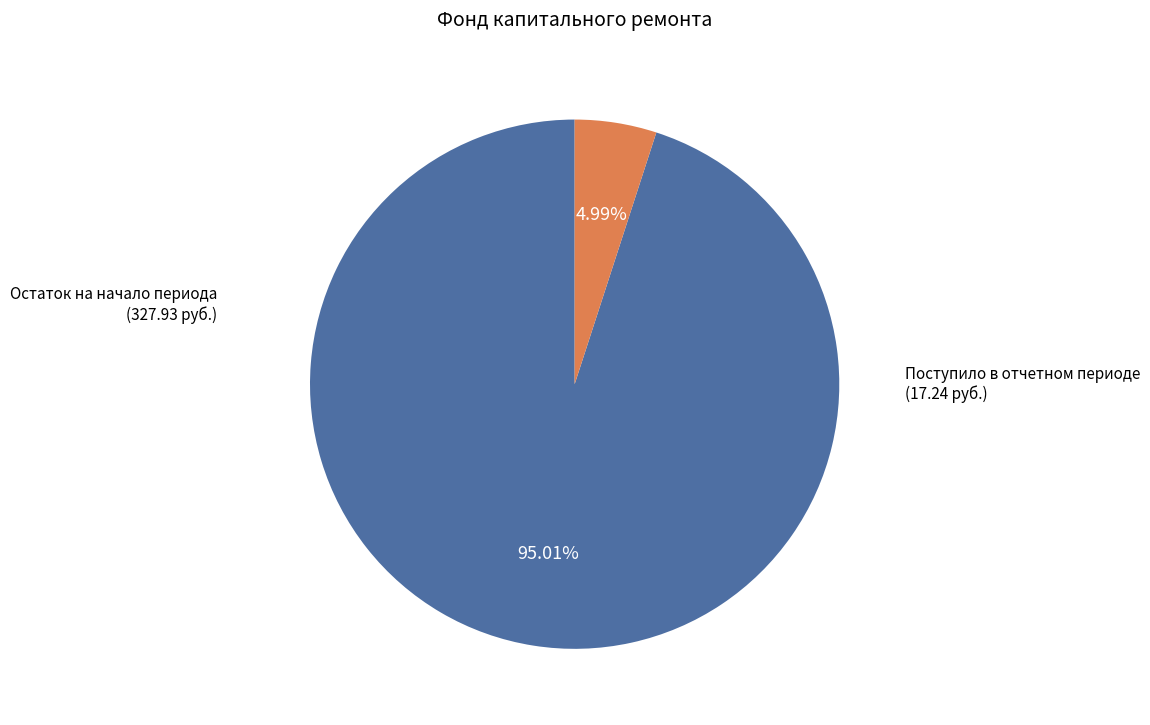

Which slice is the largest?

Остаток на начало периода